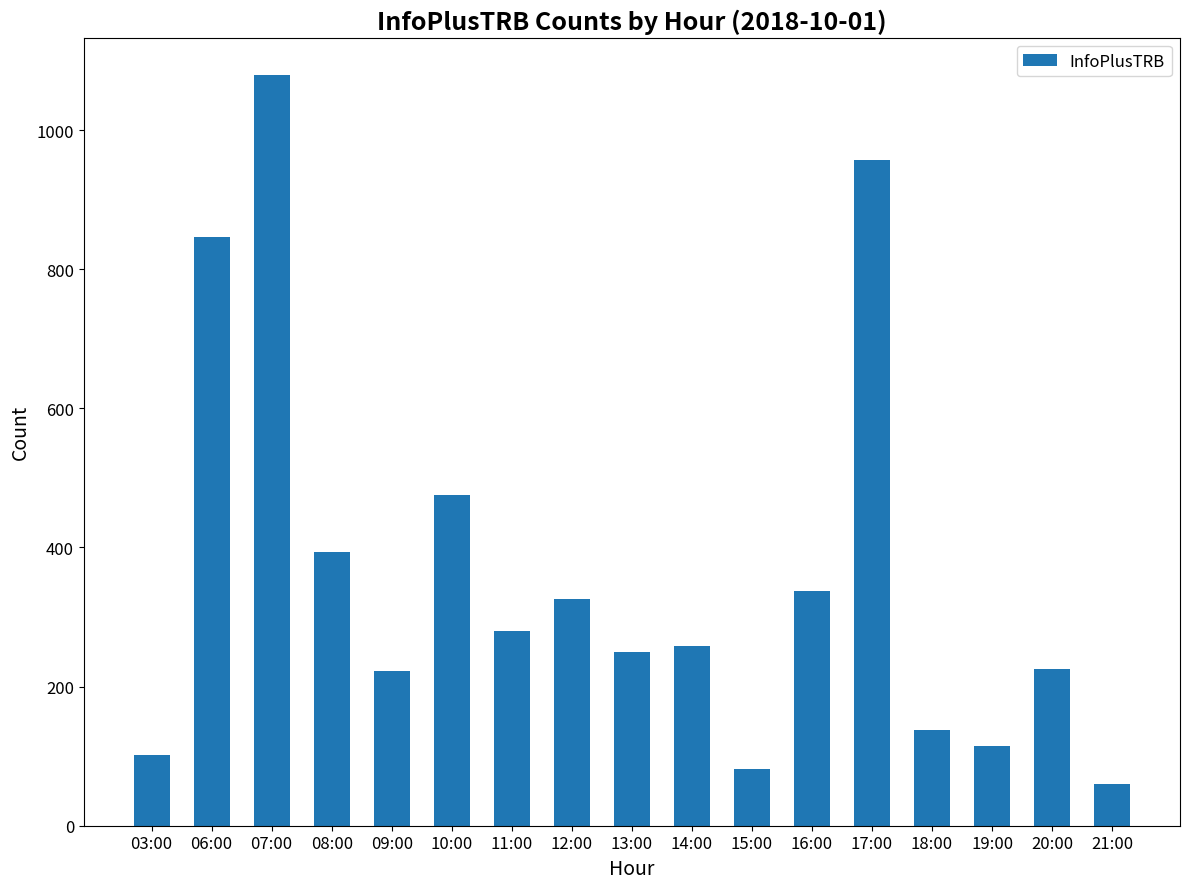

What is the difference between the second highest and second lowest values?

876